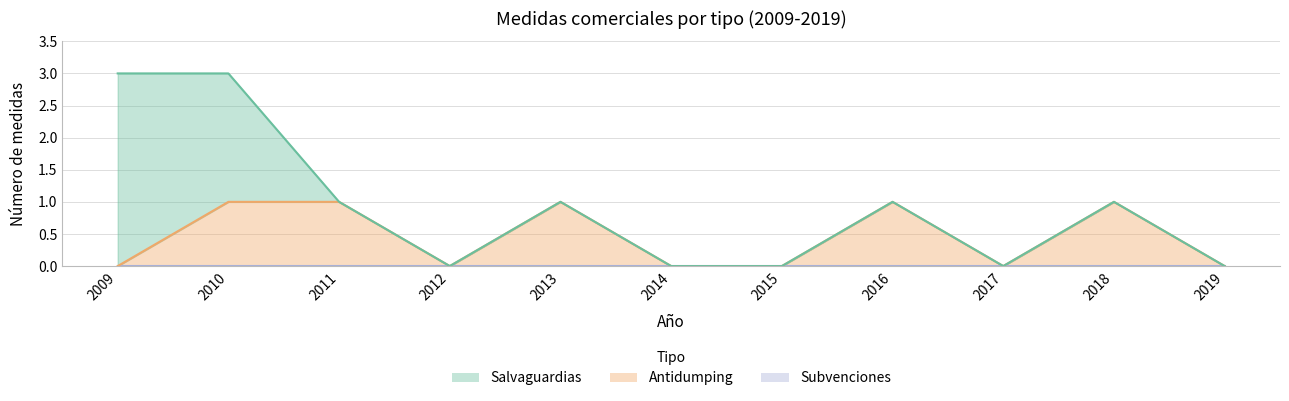

Which series has the largest range (max minus min)?

Salvaguardias